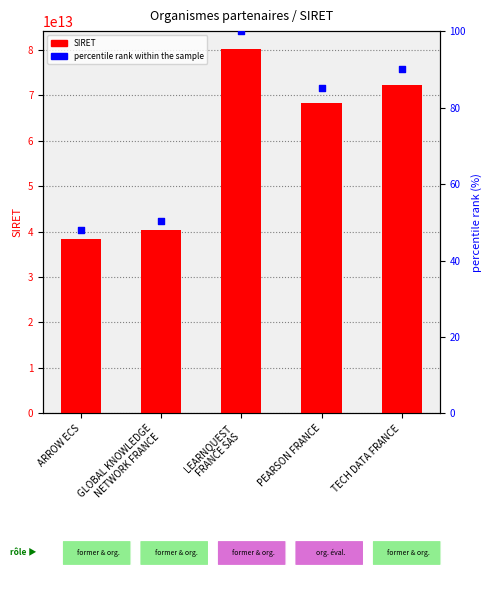

Is the value of percentile rank within the sample at PEARSON FRANCE greater than the value of SIRET at TECH DATA FRANCE?

No